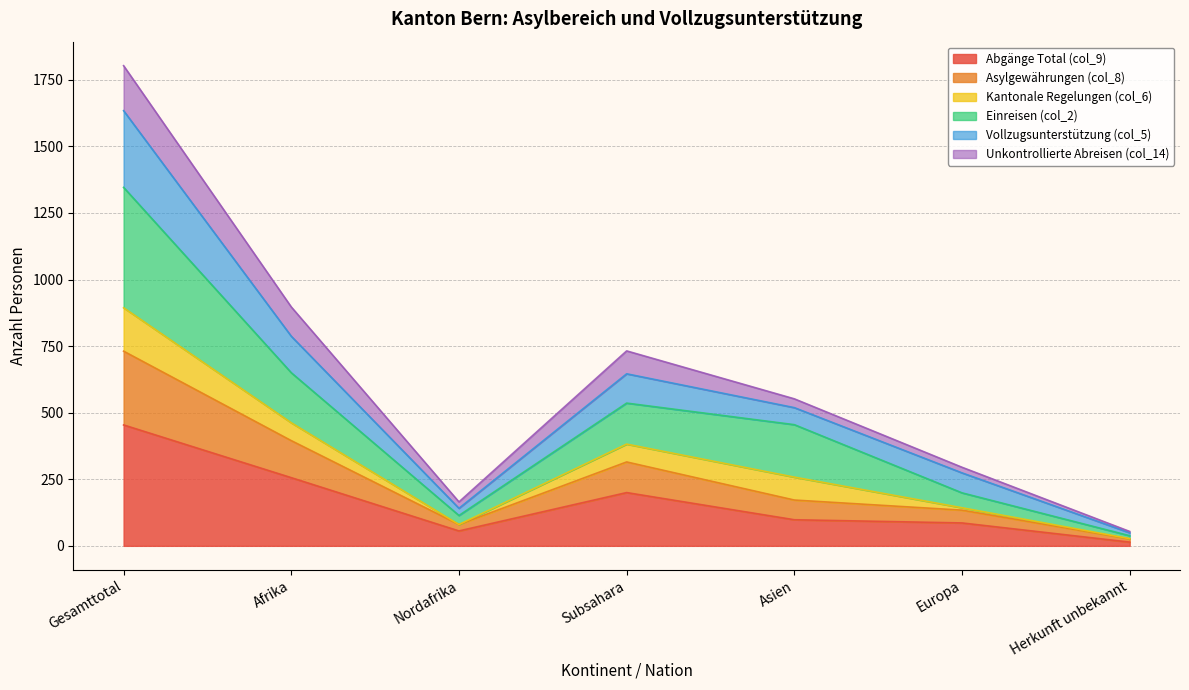

Which category has the highest value in the Abgänge Total (col_9) series?

Gesamttotal